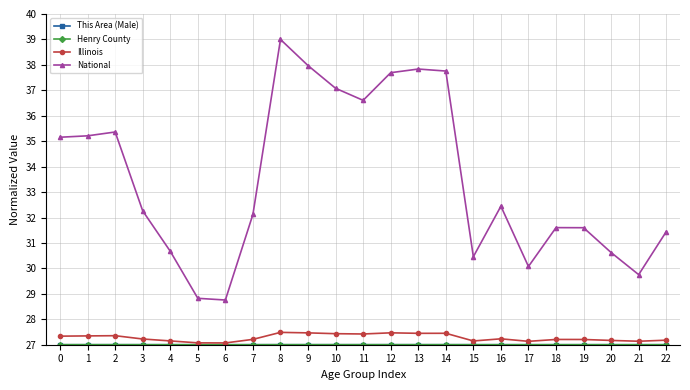

The value of National at 15 is 42.4. True or false?

False